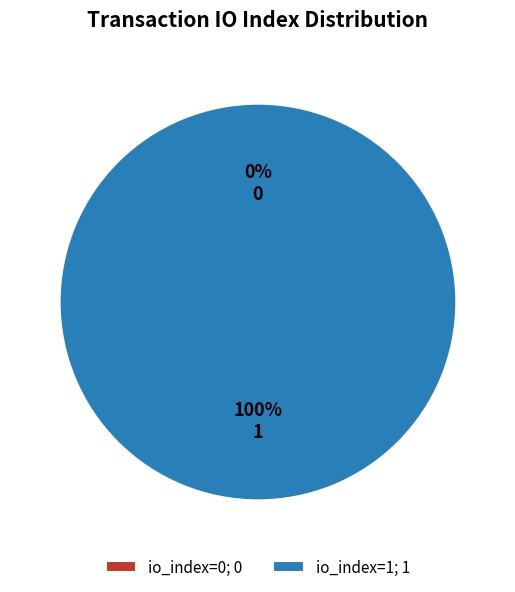

To the nearest percent, what is the average slice percentage?

50%